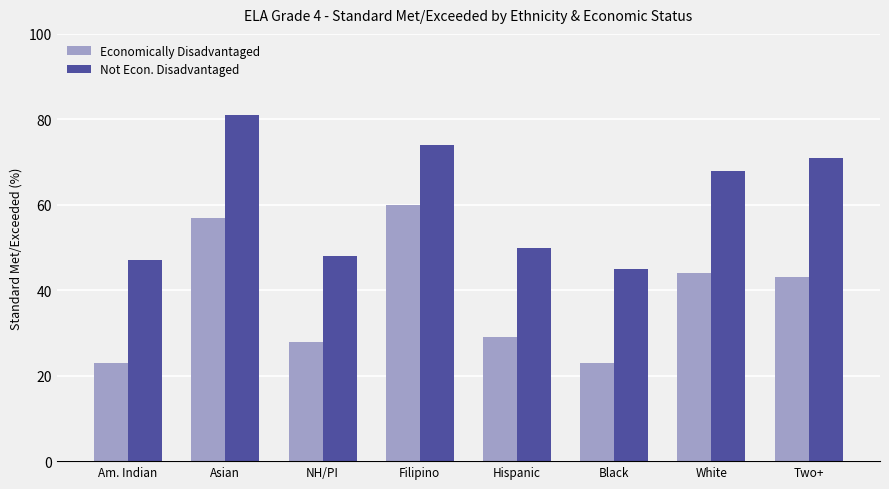

Where is Not Econ. Disadvantaged nearest to the value 63?

White